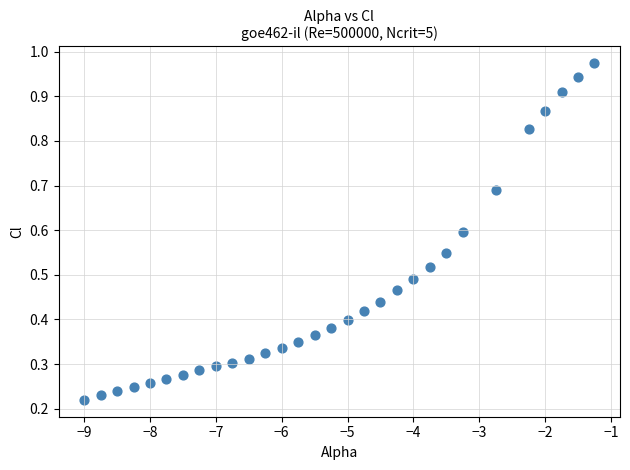

What is the range of X values (max minus min)?

7.8